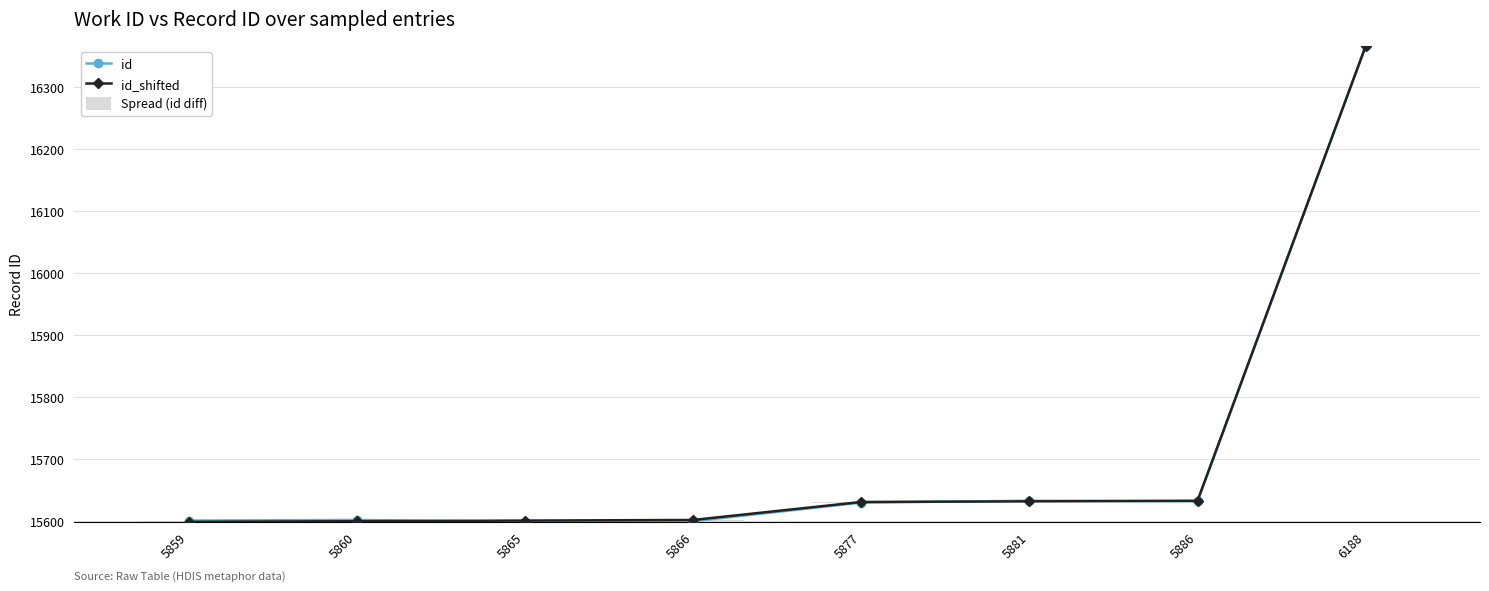

List the labels in order of id_shifted value, smallest first.

5859, 5860, 5865, 5866, 5877, 5881, 5886, 6188